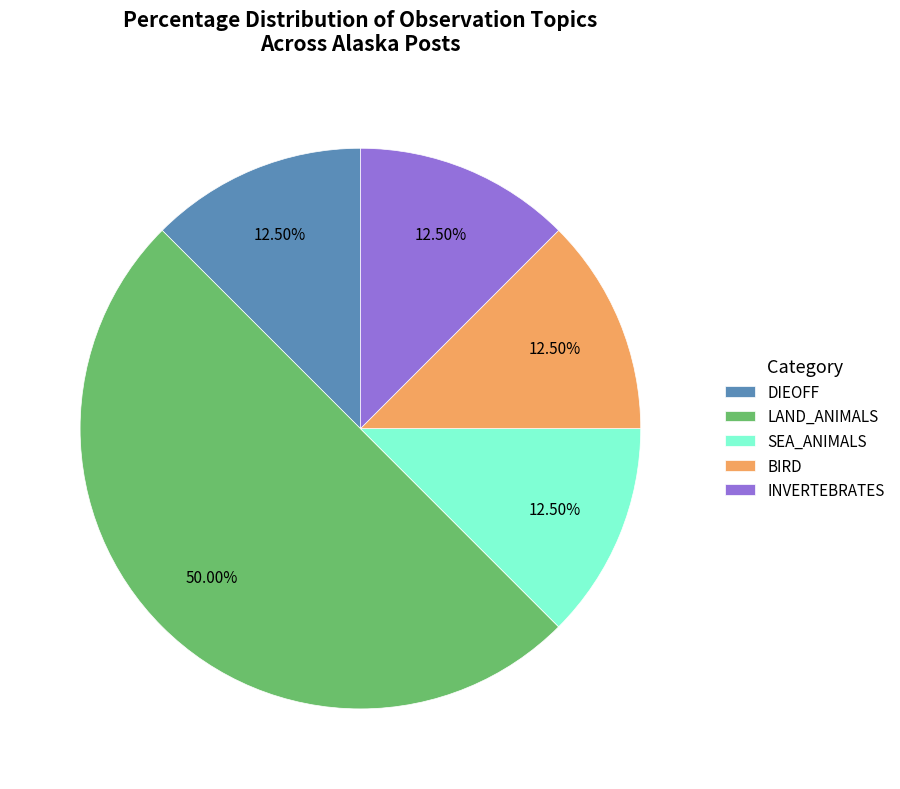

To the nearest percent, what is the average slice percentage?

20%